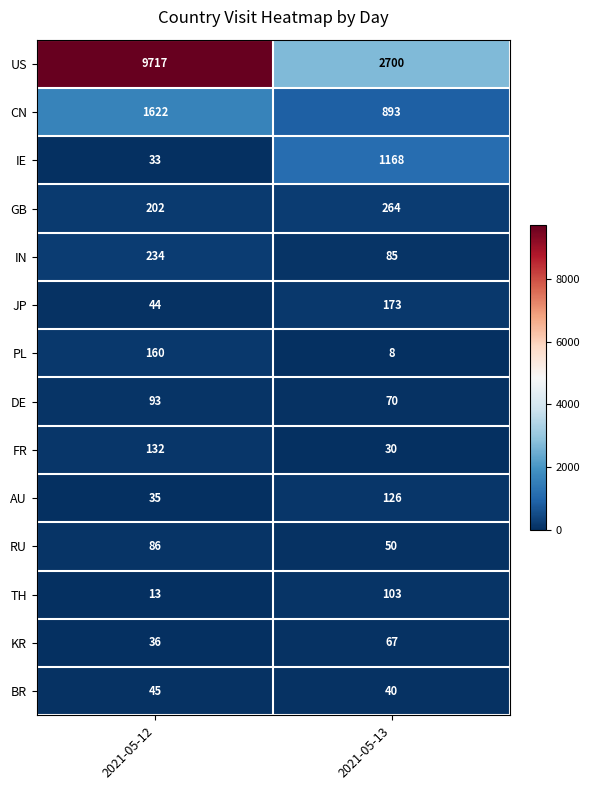

Reading left to right, list all the values displayed in this chart.

US: 2021-05-12=9717	2021-05-13=2700
CN: 2021-05-12=1622	2021-05-13=893
IE: 2021-05-12=33	2021-05-13=1168
GB: 2021-05-12=202	2021-05-13=264
IN: 2021-05-12=234	2021-05-13=85
JP: 2021-05-12=44	2021-05-13=173
PL: 2021-05-12=160	2021-05-13=8
DE: 2021-05-12=93	2021-05-13=70
FR: 2021-05-12=132	2021-05-13=30
AU: 2021-05-12=35	2021-05-13=126
RU: 2021-05-12=86	2021-05-13=50
TH: 2021-05-12=13	2021-05-13=103
KR: 2021-05-12=36	2021-05-13=67
BR: 2021-05-12=45	2021-05-13=40